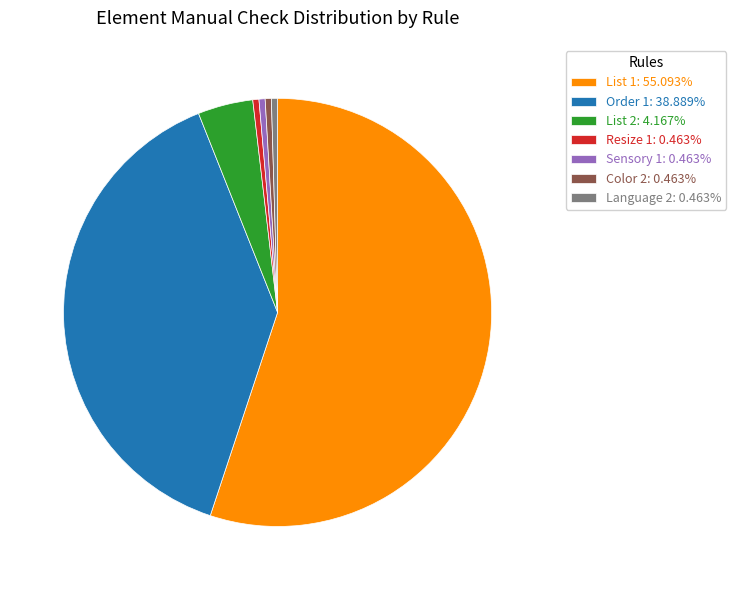

Is the sum of Sensory 1: 0.463% and Resize 1: 0.463% greater than half?

No